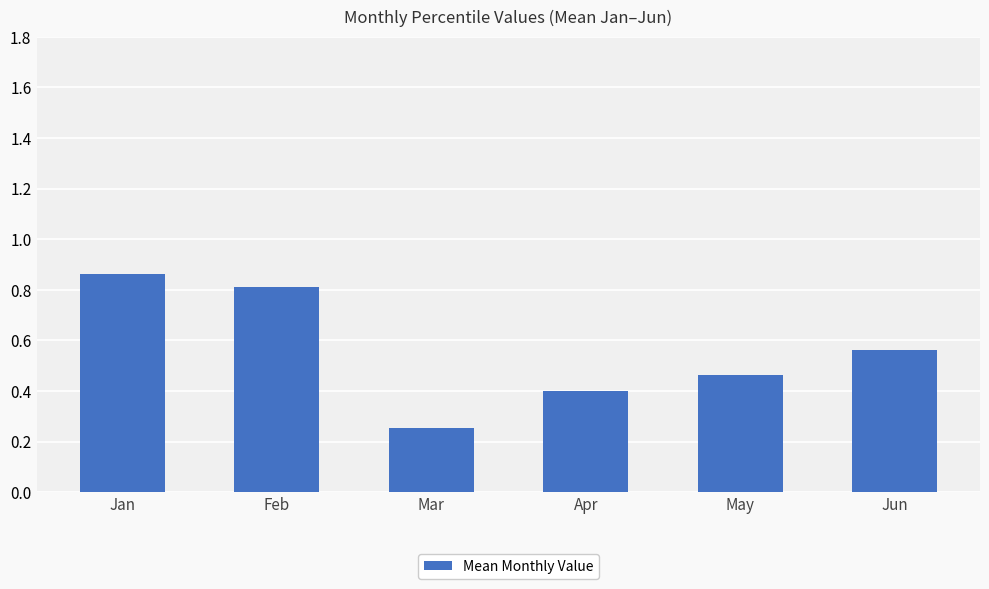

What is the change in value from Jan to Apr?

-0.5